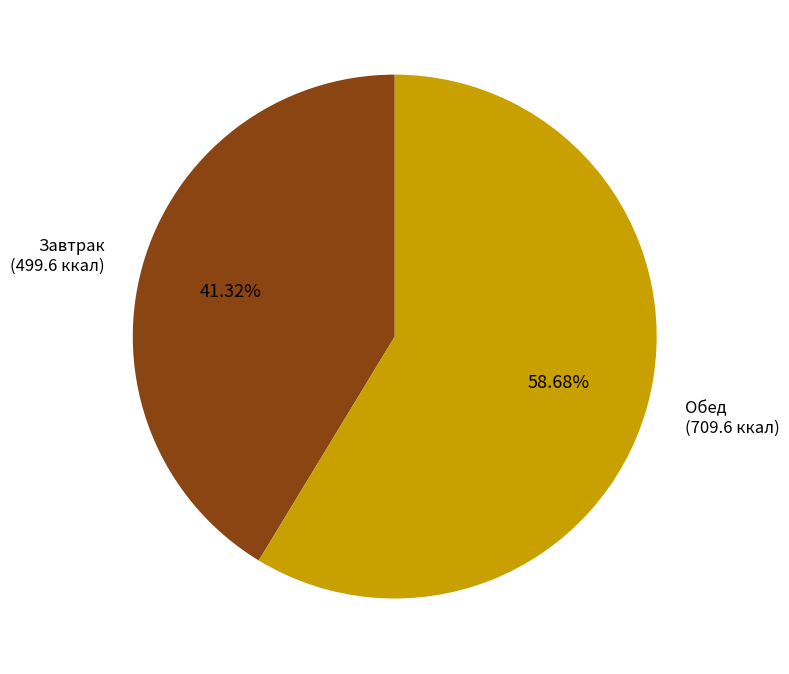

How many slices are in this pie chart?

2